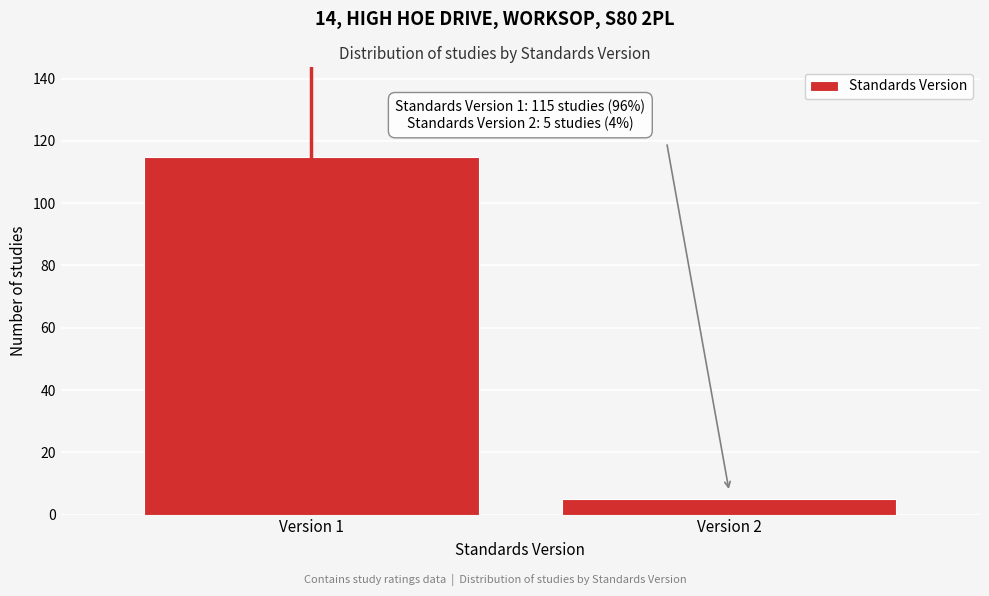

Reading right to left, what are all the values shown in this chart?

5	115